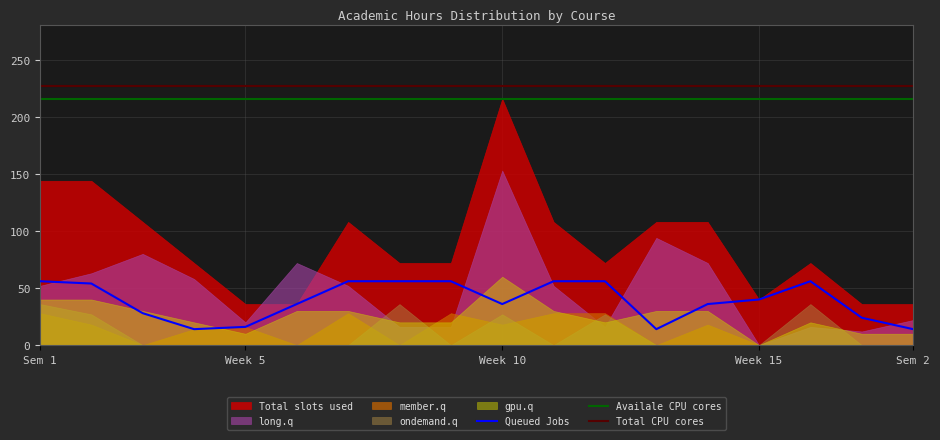

True or false: member.q has more than 2 interior local peaks.

True